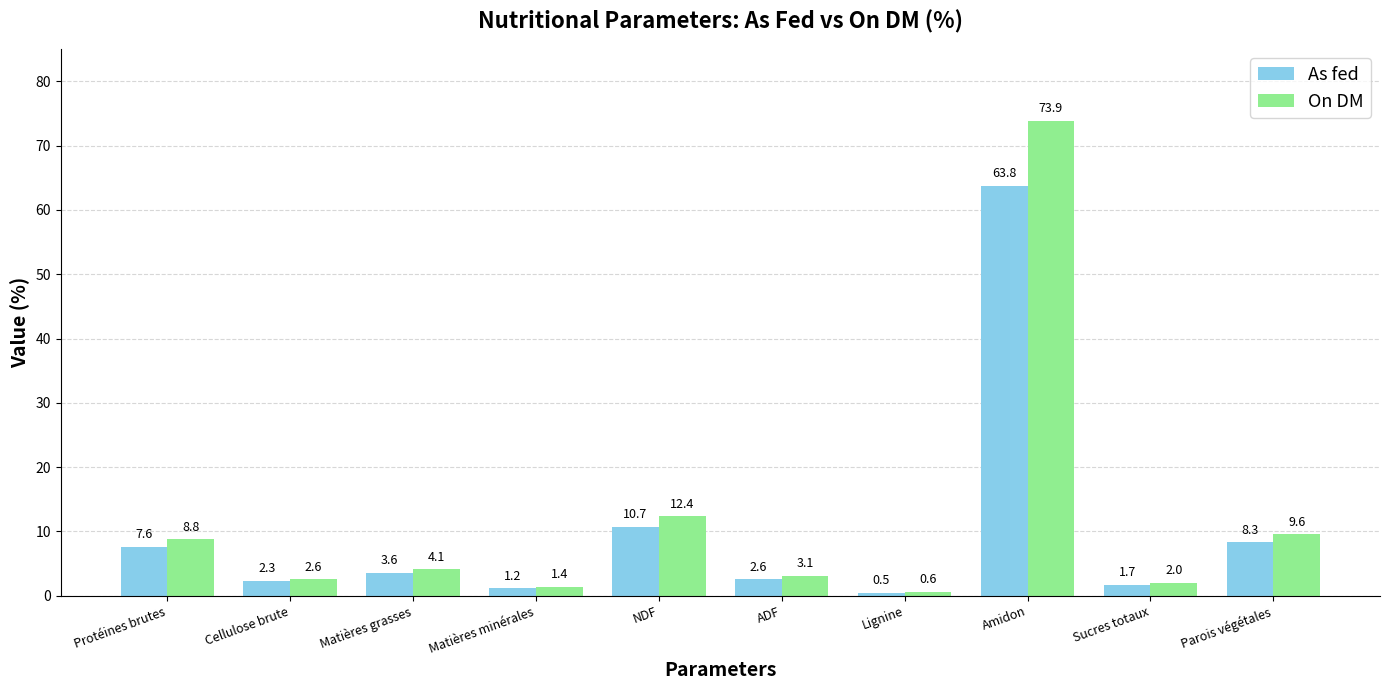

Read the On DM value at Amidon.

73.9